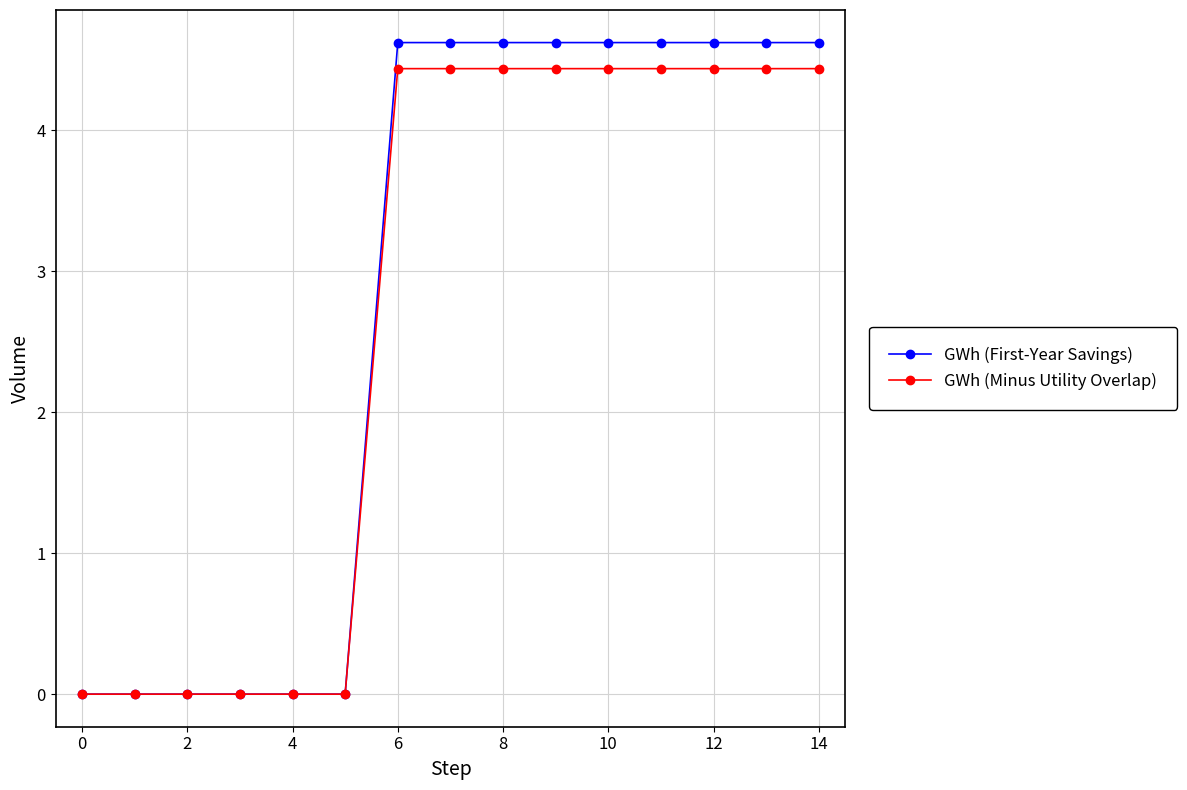

What is the maximum value shown in the chart?

4.6